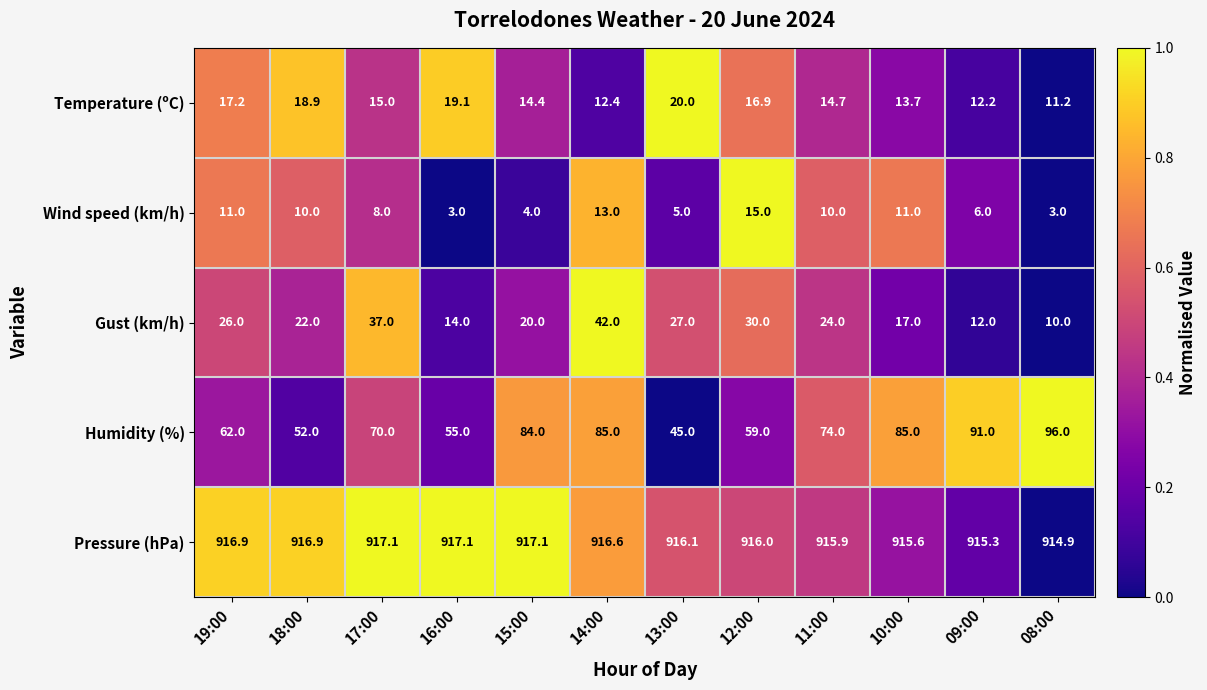

True or false: Humidity (%) has a value of 122.3 at 17:00.

False